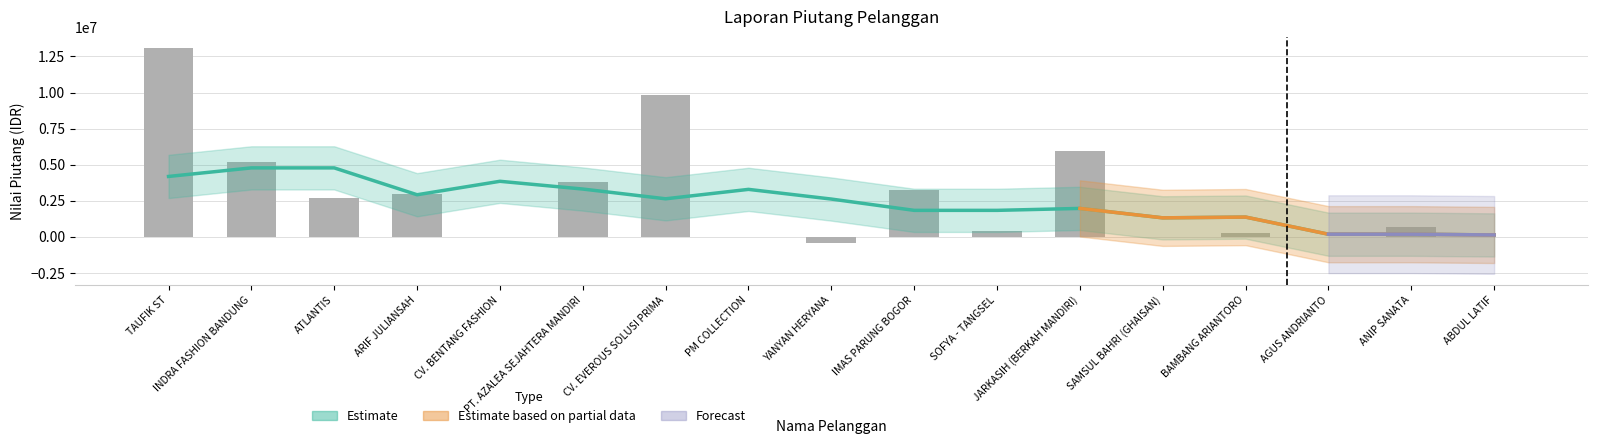

At which category does the chart reach its minimum across all series?

YANYAN HERYANA